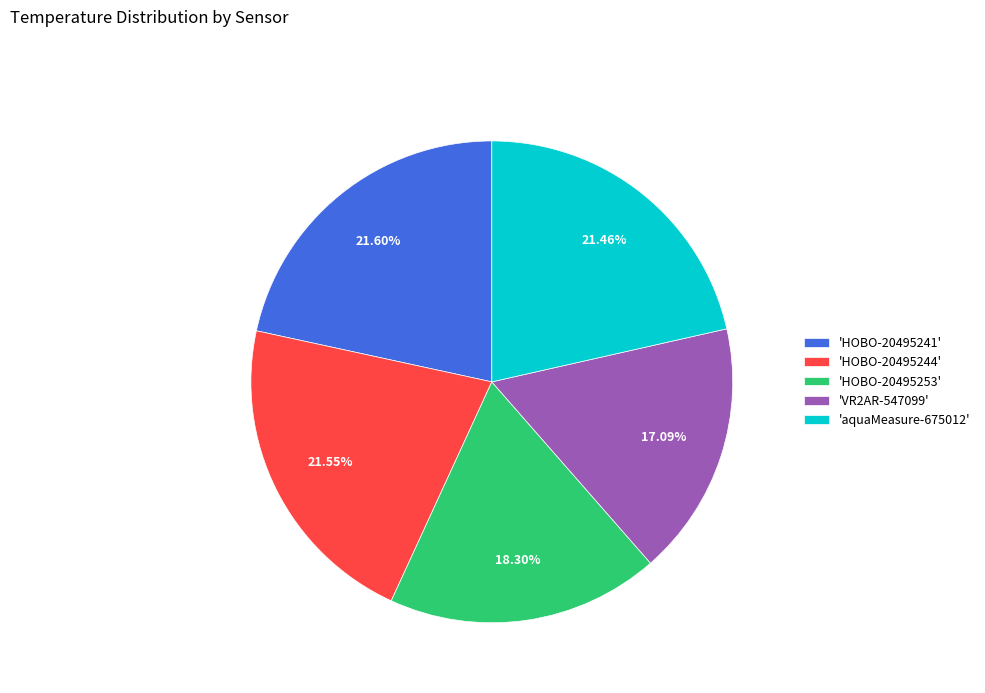

Do 'aquaMeasure-675012' and 'HOBO-20495244' together represent more than half of the pie?

No